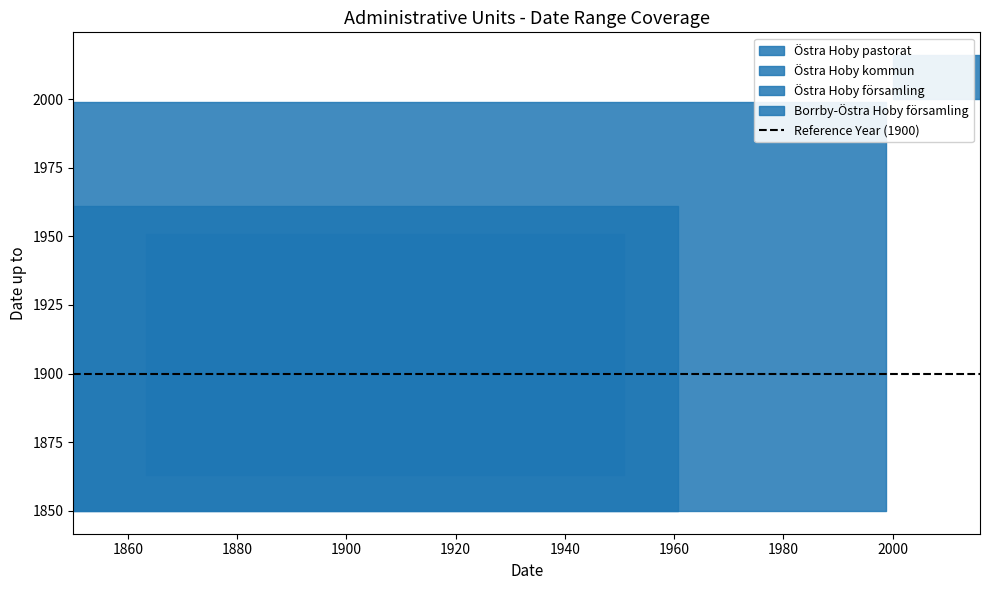

What position from the left is Östra Hoby pastorat?

1